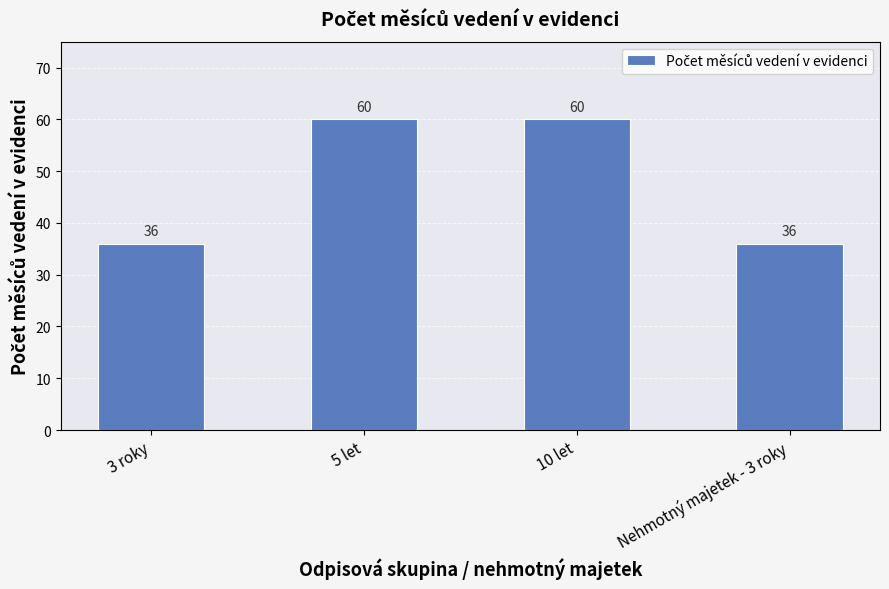

What is the difference between the values at 10 let and Nehmotný majetek - 3 roky?

24